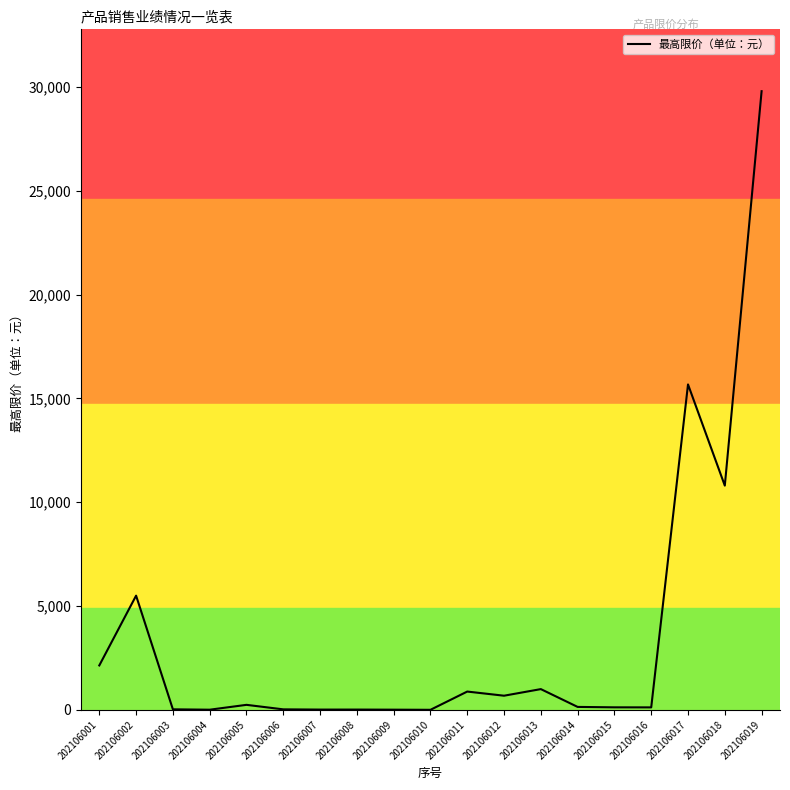

What is the difference between the maximum and second lowest values?

29794.0